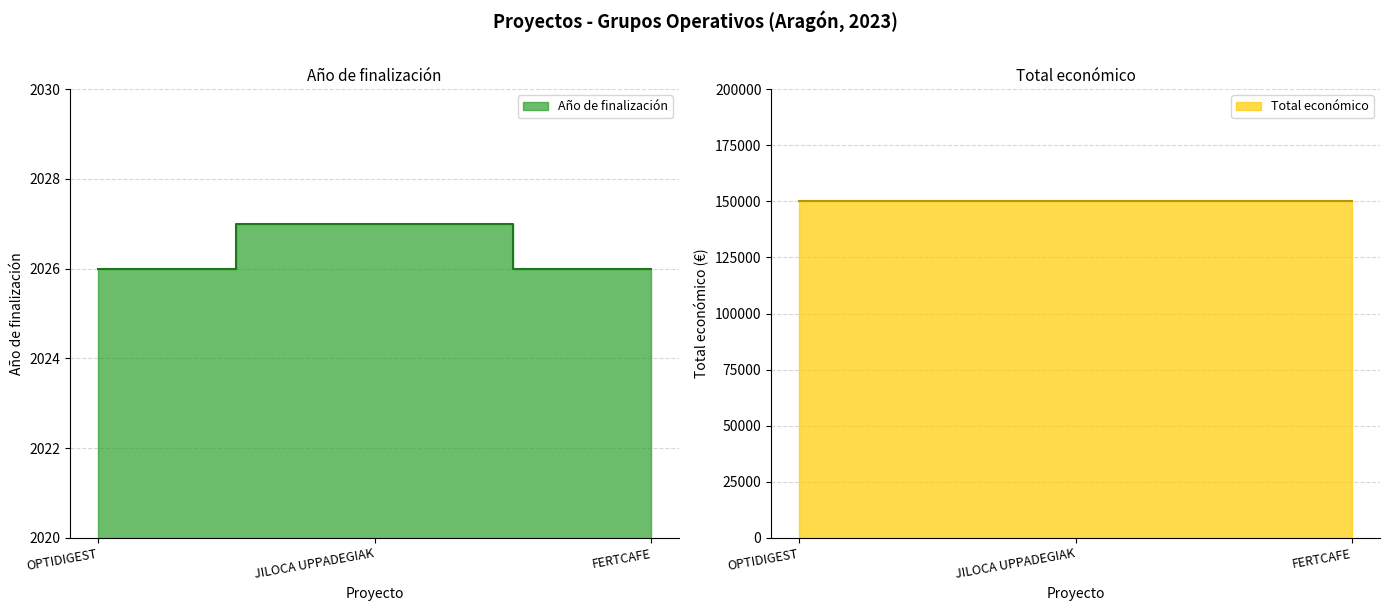

What is the smallest value displayed?

2026